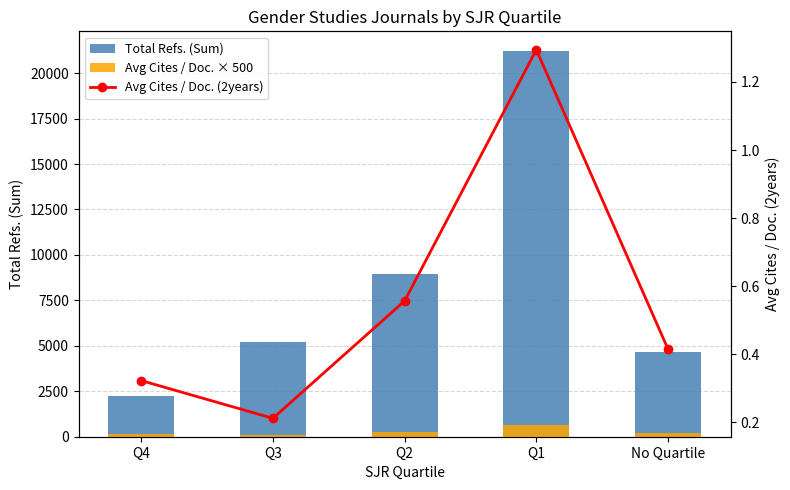

The value of Avg Cites / Doc. (2years) at Q2 is 1.0. True or false?

False